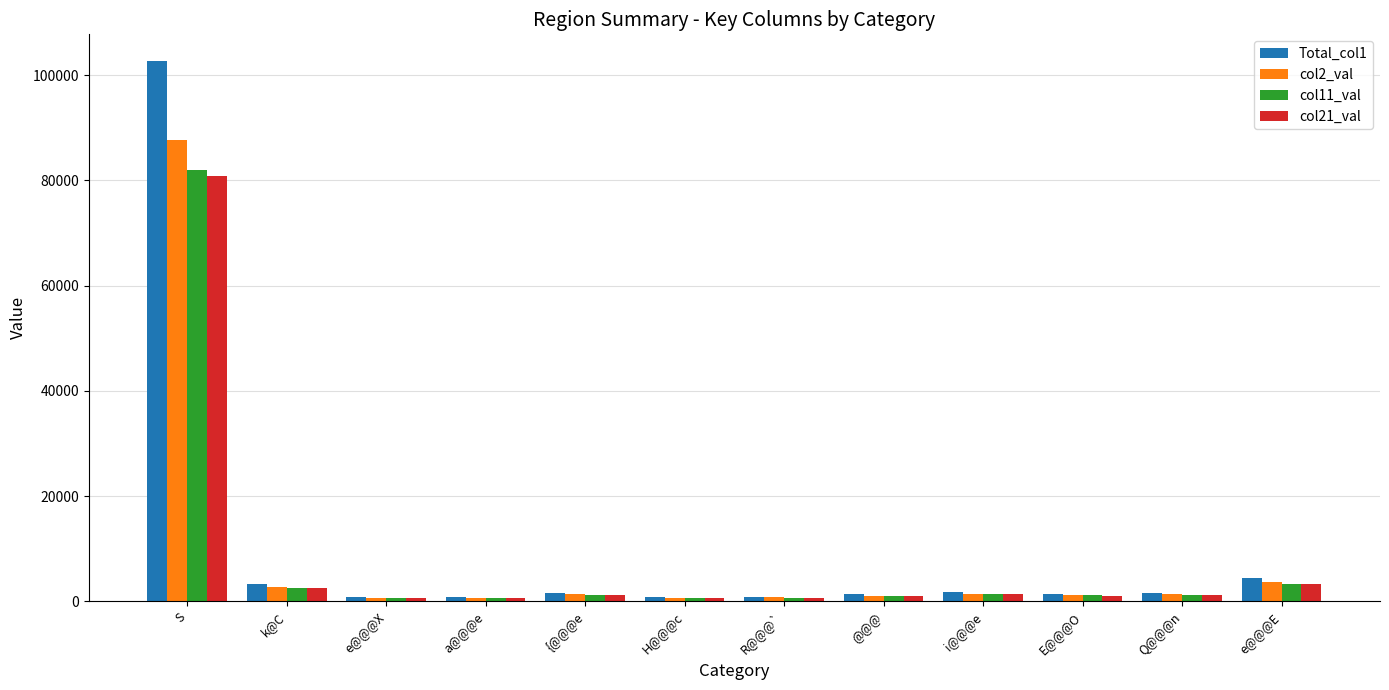

Where is col21_val nearest to the value 40736?

e@@@E